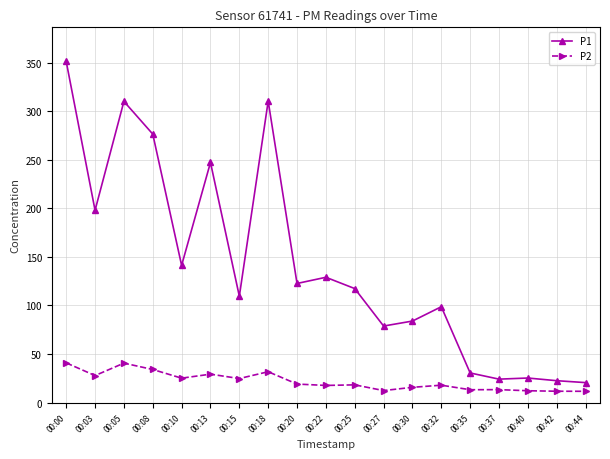

Rank the series by their maximum value, from highest to lowest.

P1, P2